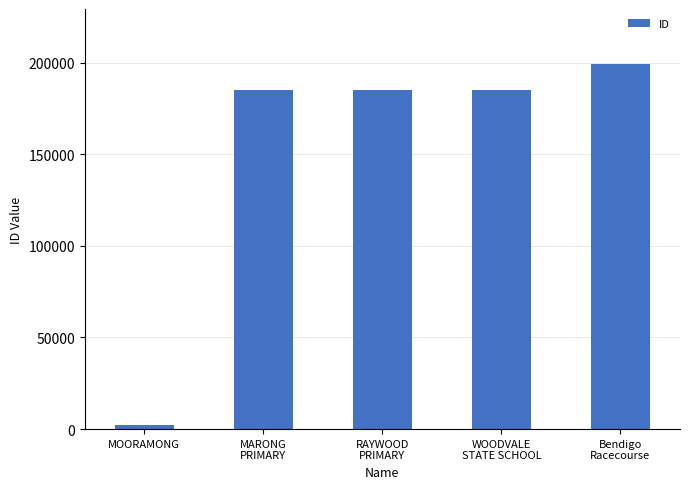

What is the label of the 4th bar from the left?

WOODVALE
STATE SCHOOL